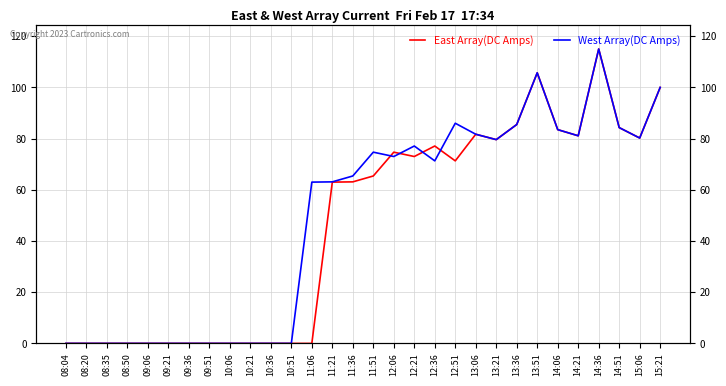

List the series in order of their peak value, highest first.

East Array(DC Amps), West Array(DC Amps)